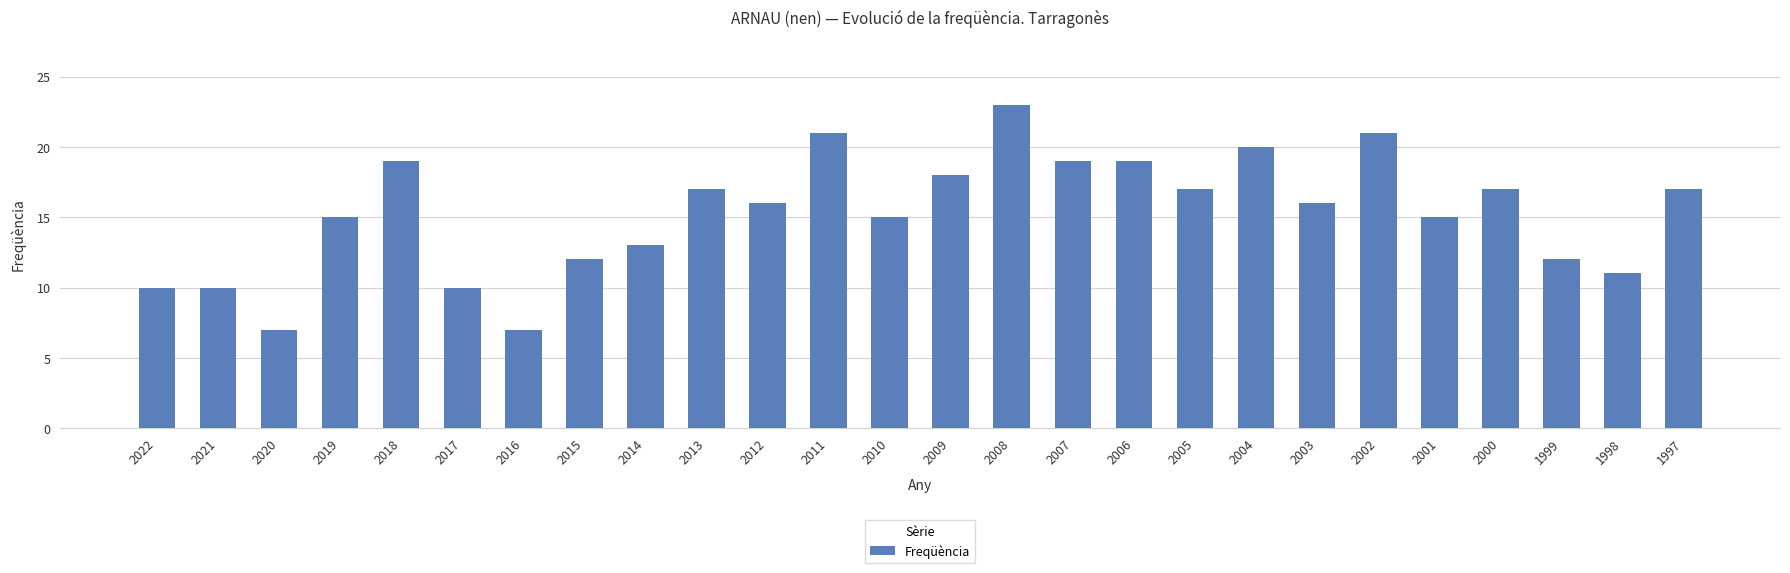

What is the change in value from 2010 to 2004?

+5